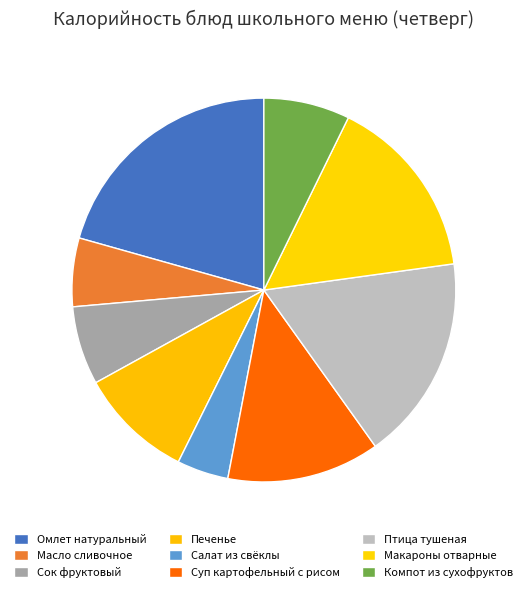

Which category has the smallest portion of the pie?

Салат из свёклы